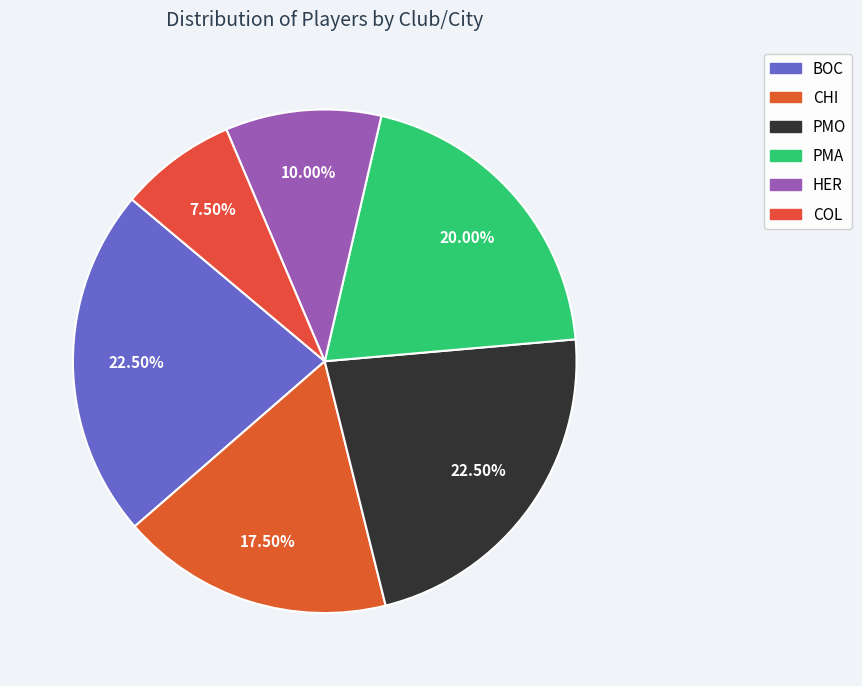

The HER slice represents 23% of the pie. True or false?

False